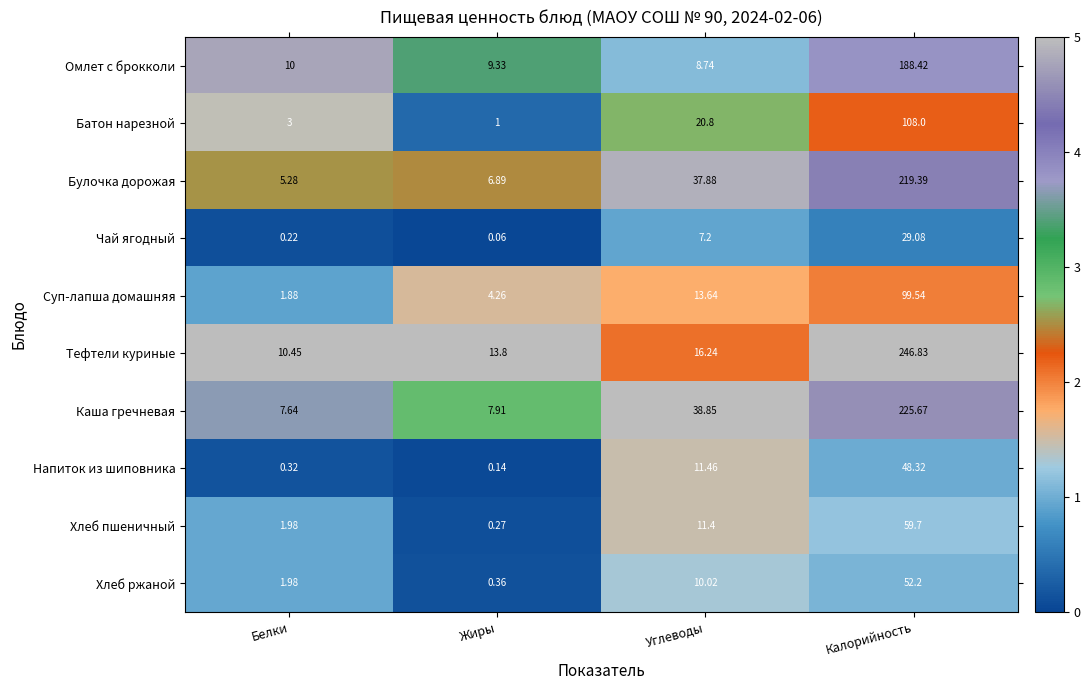

How many data points does each series have?

4